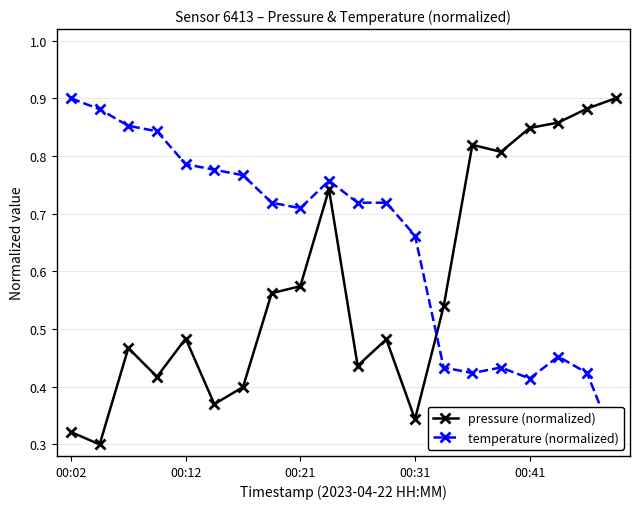

How many intersections are there between pressure (normalized) and temperature (normalized)?

1